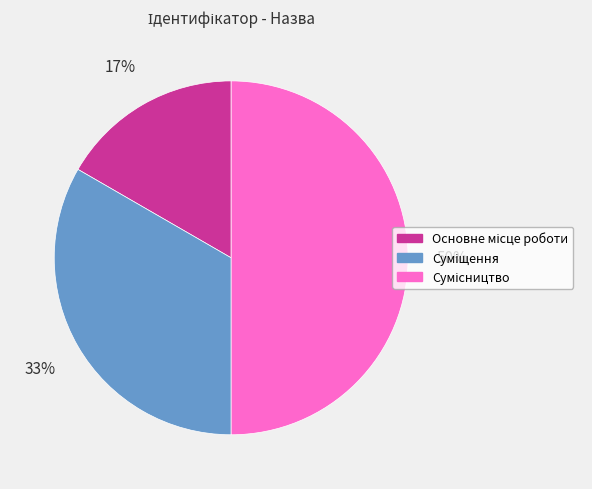

To the nearest percent, what is the difference between the largest and smallest slice percentages?

33%